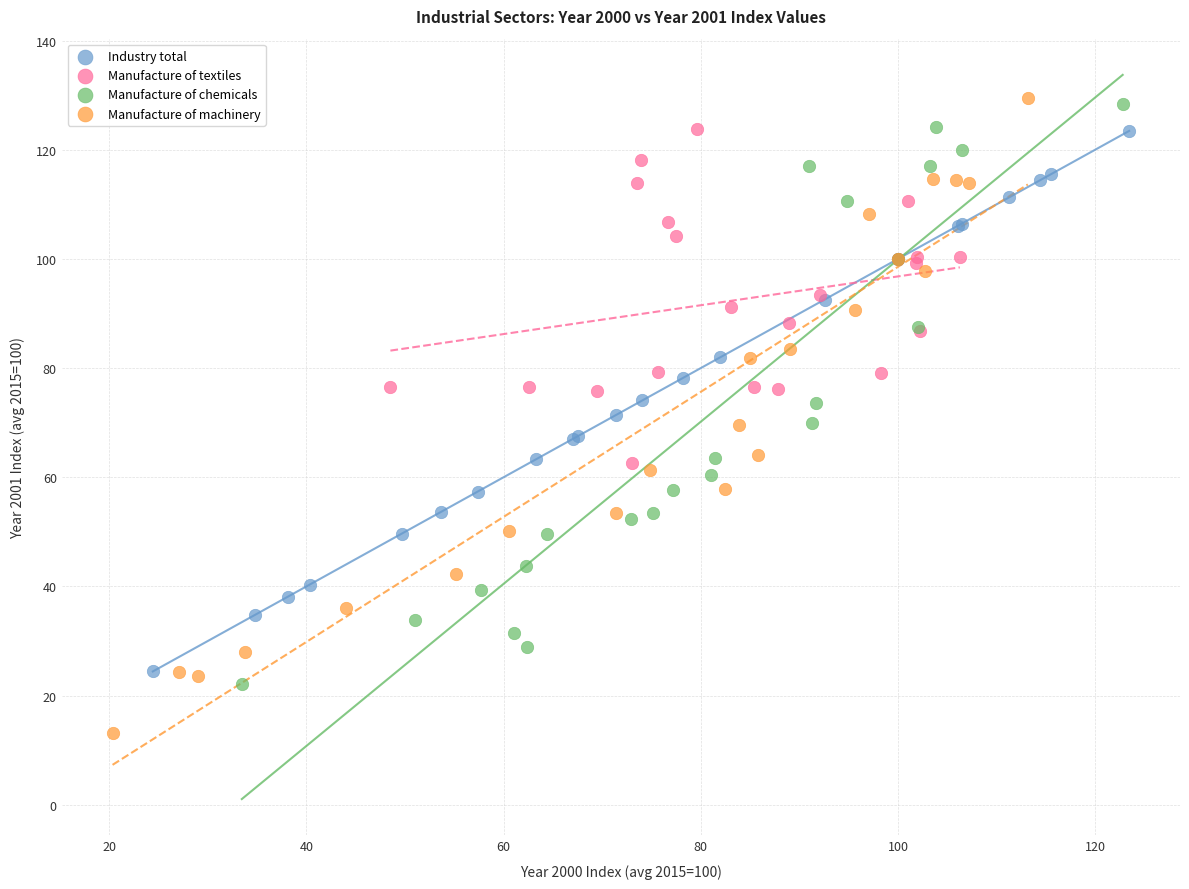

Which series contains the lowest Y value?

Manufacture of machinery